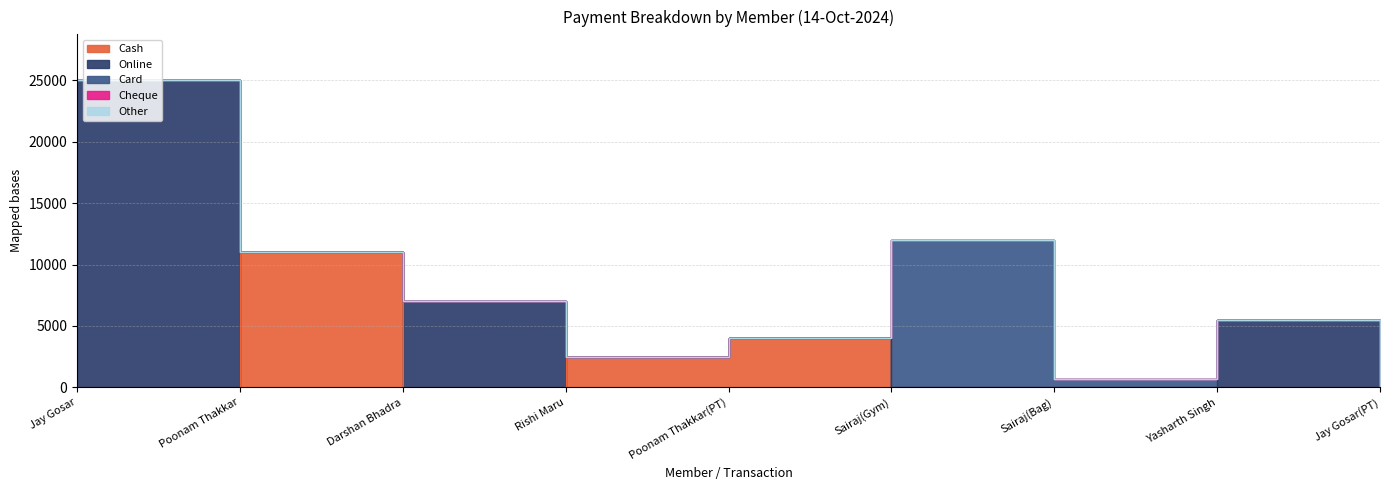

Reading right to left, transcribe all the data shown in this chart.

Cash: Jay Gosar(PT)=0	Yasharth Singh=0	Sairaj(Bag)=0	Sairaj(Gym)=0	Poonam Thakkar(PT)=4000	Rishi Maru=2500	Darshan Bhadra=0	Poonam Thakkar=11000	Jay Gosar=0
Online: Jay Gosar(PT)=0	Yasharth Singh=5500	Sairaj(Bag)=0	Sairaj(Gym)=0	Poonam Thakkar(PT)=0	Rishi Maru=0	Darshan Bhadra=7000	Poonam Thakkar=0	Jay Gosar=25000
Card: Jay Gosar(PT)=0	Yasharth Singh=0	Sairaj(Bag)=650	Sairaj(Gym)=12000	Poonam Thakkar(PT)=0	Rishi Maru=0	Darshan Bhadra=0	Poonam Thakkar=0	Jay Gosar=0
Cheque: Jay Gosar(PT)=0	Yasharth Singh=0	Sairaj(Bag)=0	Sairaj(Gym)=0	Poonam Thakkar(PT)=0	Rishi Maru=0	Darshan Bhadra=0	Poonam Thakkar=0	Jay Gosar=0
Other: Jay Gosar(PT)=0	Yasharth Singh=0	Sairaj(Bag)=0	Sairaj(Gym)=0	Poonam Thakkar(PT)=0	Rishi Maru=0	Darshan Bhadra=0	Poonam Thakkar=0	Jay Gosar=0